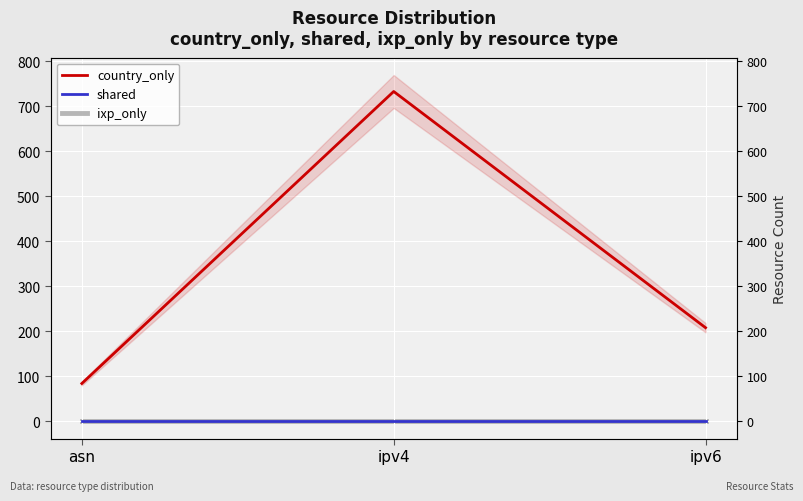

Is this an area chart (filled region under the line)?

No